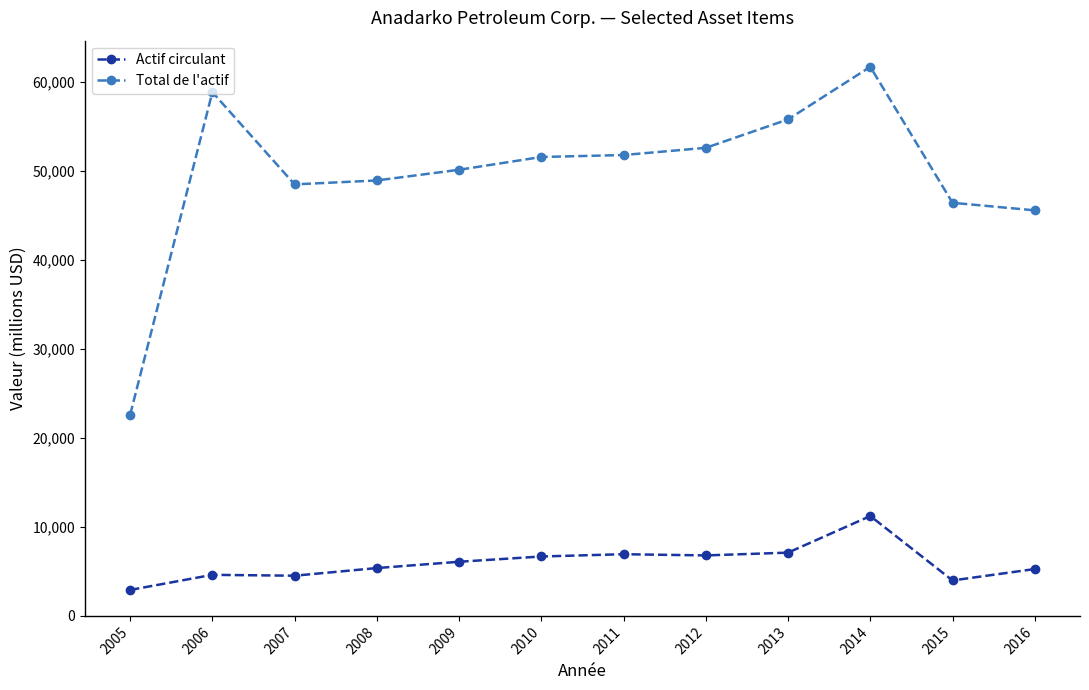

True or false: Total de l'actif has a value of 61689 at 2014.

True